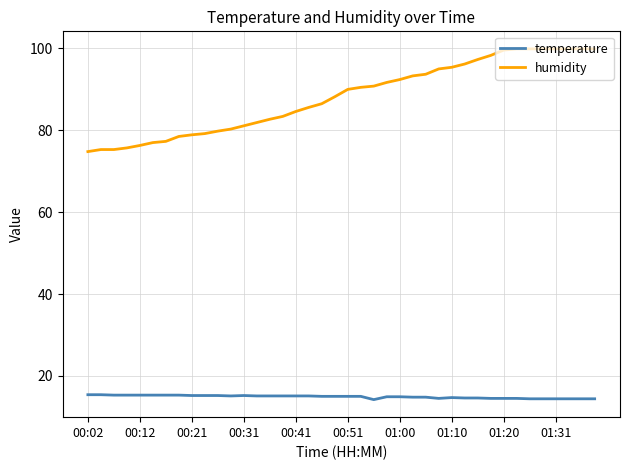

List the series in order of their overall mean, highest first.

humidity, temperature